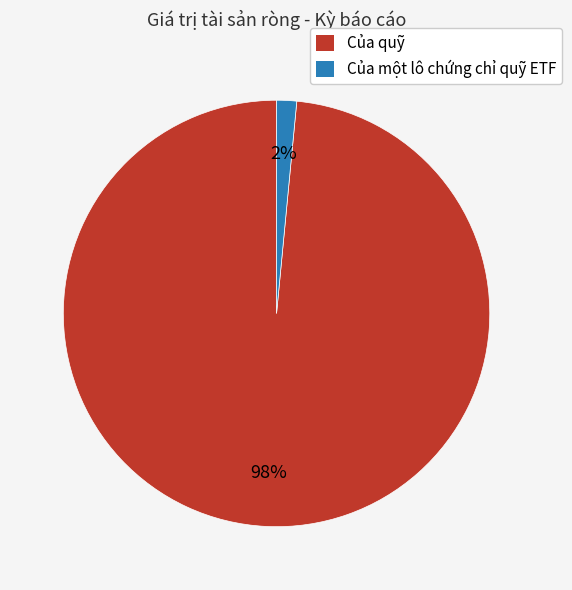

True or false: Của quỹ accounts for 98% of the total.

True